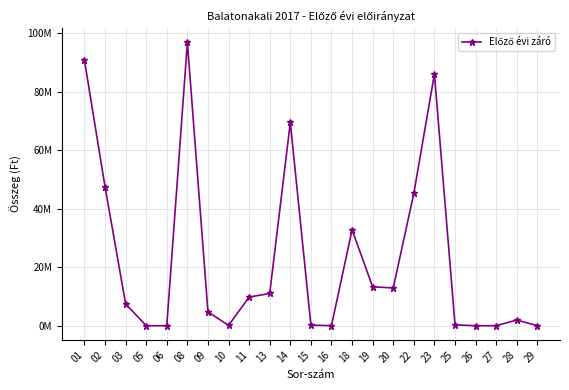

Reading left to right, extract all data points from this chart.

01=90710215	02=47494422	03=7481422	05=0	06=0	08=96819808	09=4723725	10=121020	11=9784476	13=11022220	14=69466353	15=175500	16=34342	18=32786028	19=13282354	20=12911113	22=45240979	23=86000806	25=299000	26=0	27=0	28=1934836	29=0